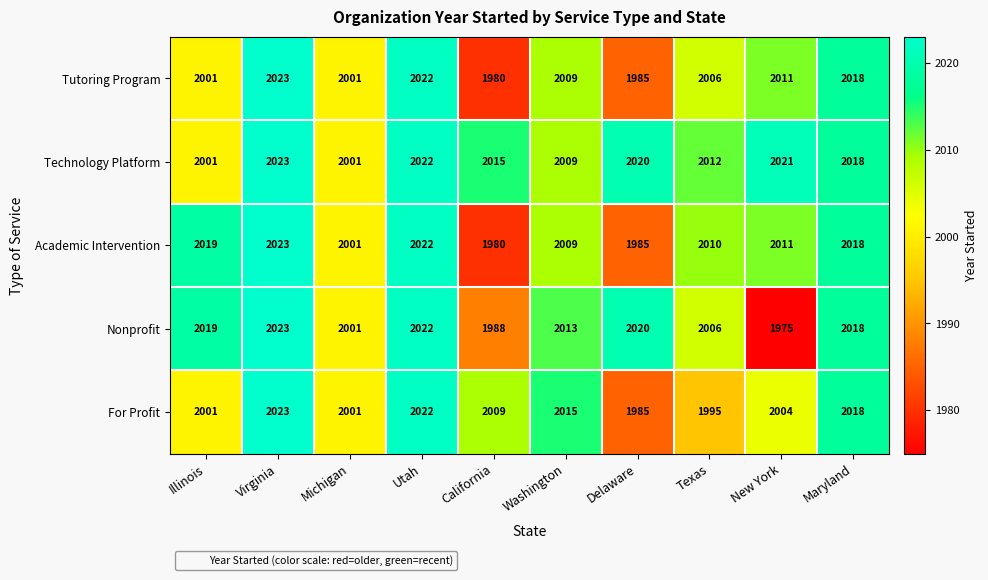

The value of Nonprofit at Virginia is 2023. True or false?

True